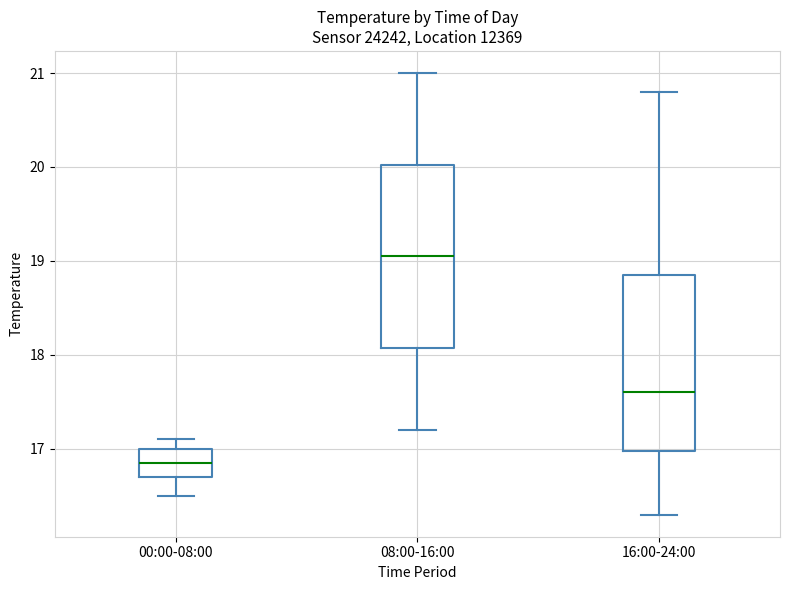

Reading left to right, read every box against the y-axis: the position of its median line, the range the box covers, and the ends of its whiskers. The values are not printed on the chart, so give them approximately, as read against the axis.

00:00-08:00: median 16.9, box 16.7 to 17.0, whiskers 16.5 to 17.1
08:00-16:00: median 19.1, box 18.1 to 20.0, whiskers 17.2 to 21.0
16:00-24:00: median 17.6, box 17.0 to 18.9, whiskers 16.3 to 20.8